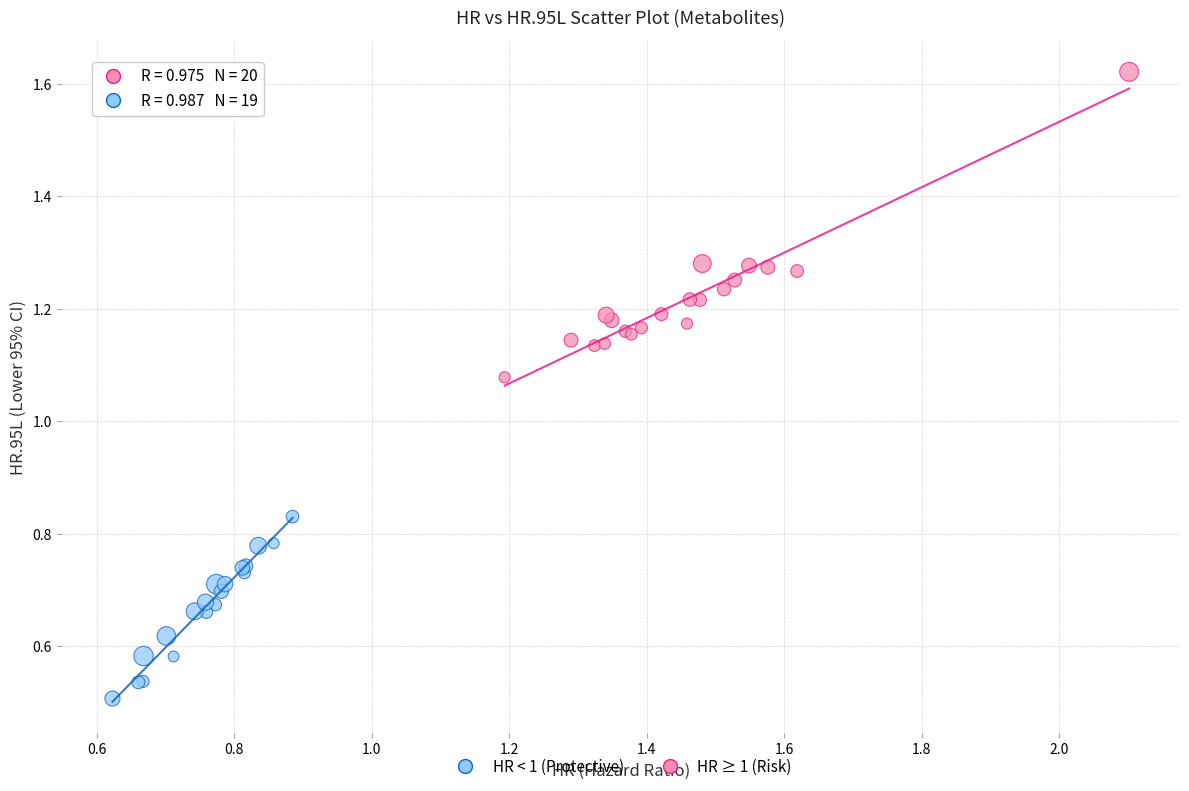

Which series reaches the minimum Y coordinate?

HR < 1 (Protective)